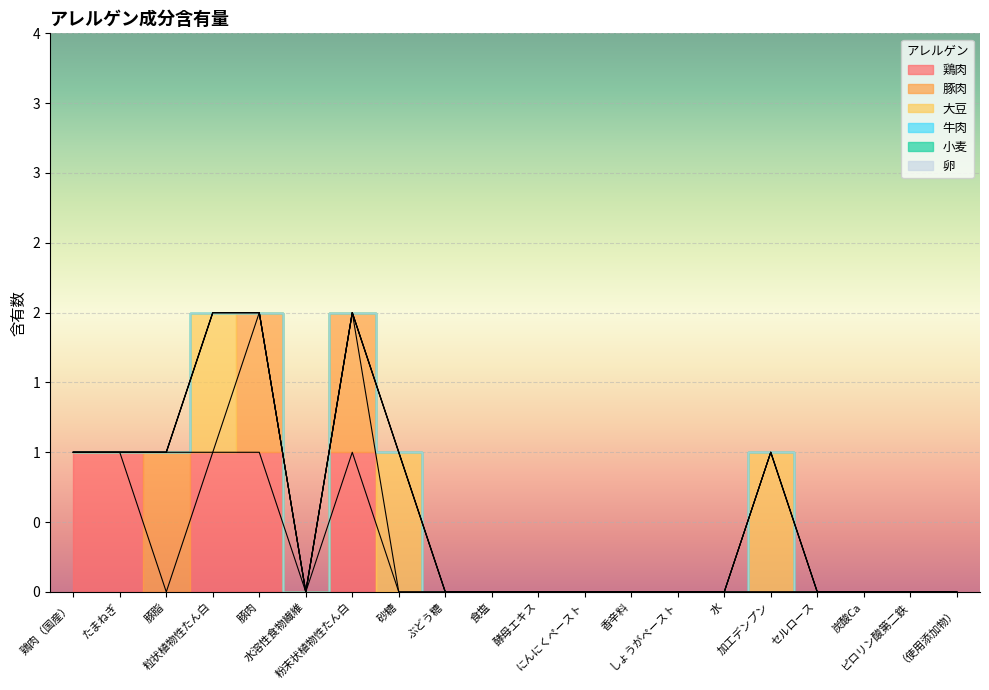

Does the chart display data point markers on the line(s)?

No